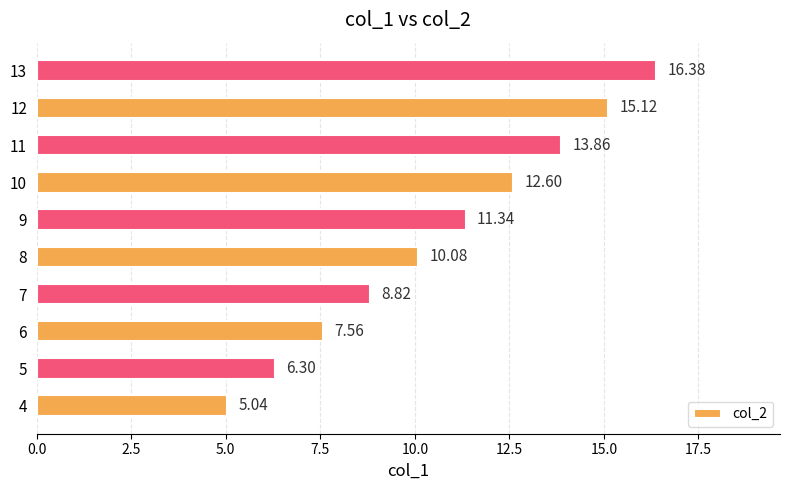

List the labels in order of value, largest first.

13, 12, 11, 10, 9, 8, 7, 6, 5, 4